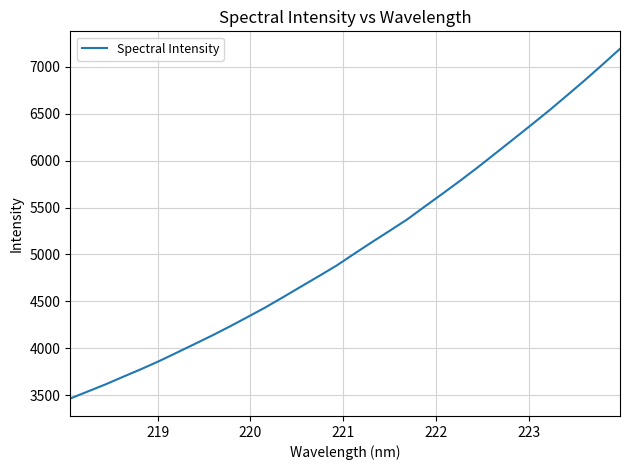

What is the greatest value displayed?

7192.2